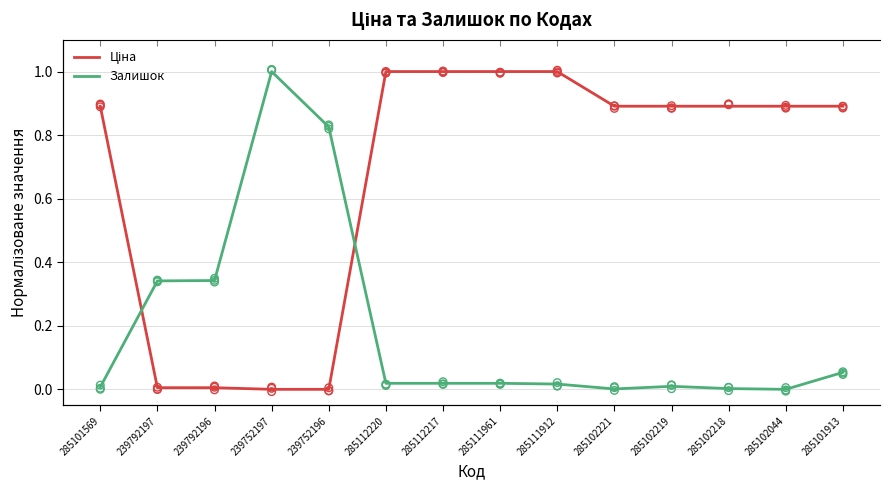

Which series has the largest total across all categories?

Ціна